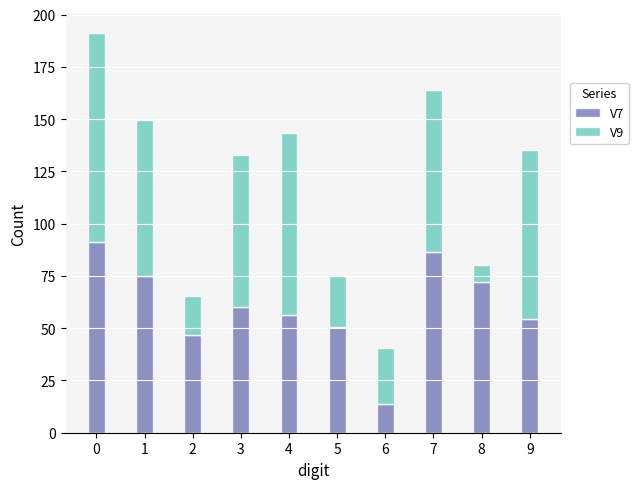

What is the lowest value of the V7 series?

13.7